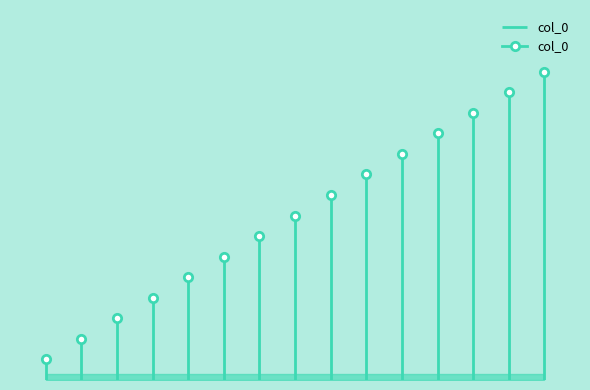

Reading left to right, what are all the values shown in this chart?

1	2	3	4	5	6	7	8	9	10	11	12	13	14	15